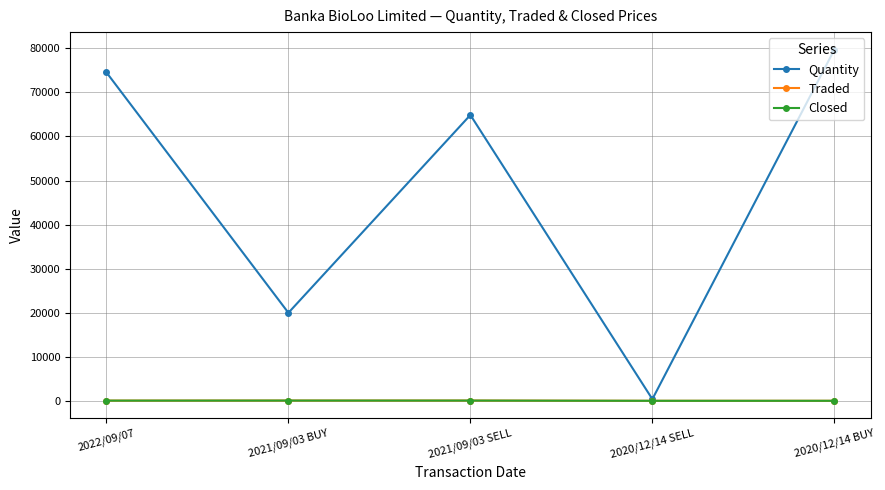

Does the chart have visible grid lines?

Yes